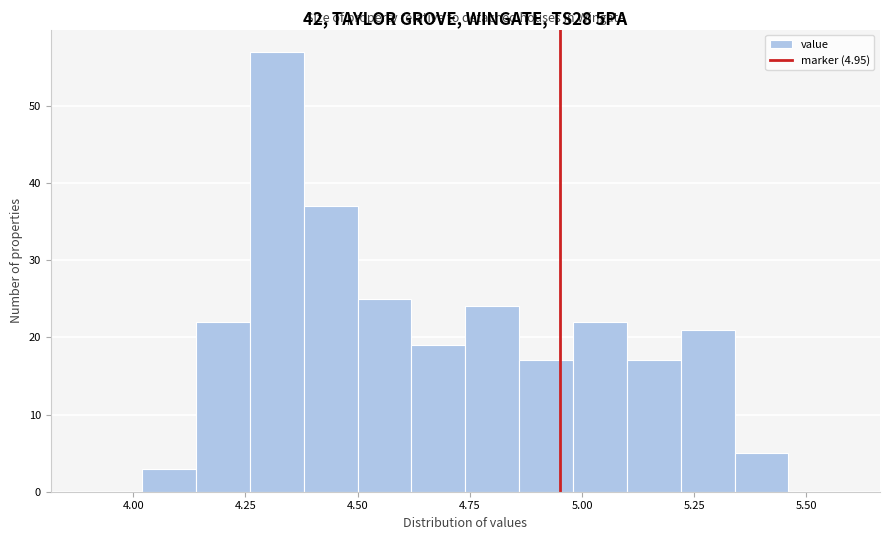

Read against the x-axis, roughly where is the centre of the tallest bar?

4.30